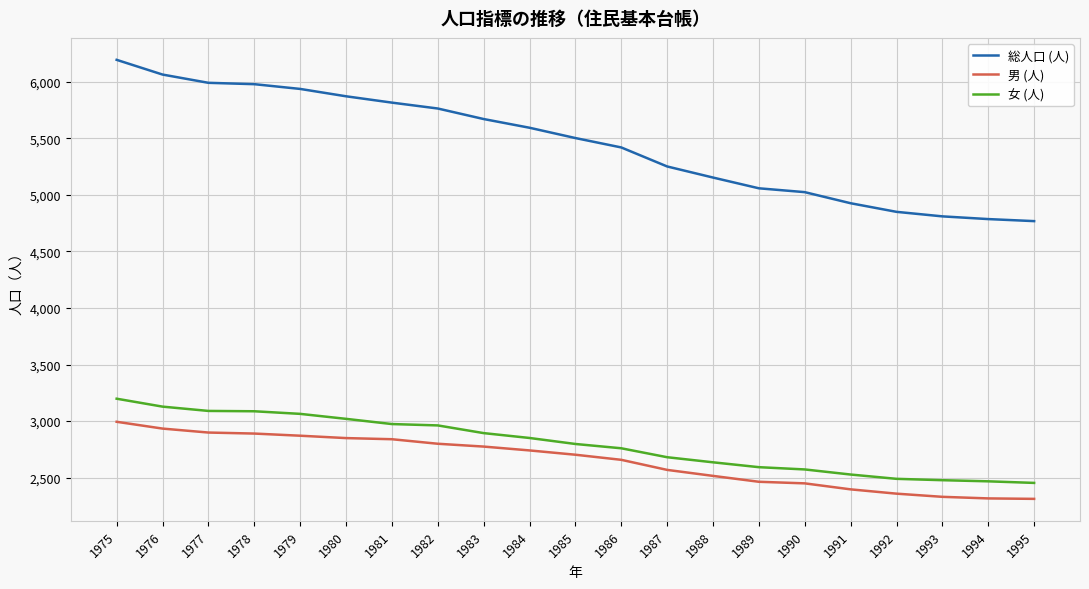

What is the smallest value displayed?

2313